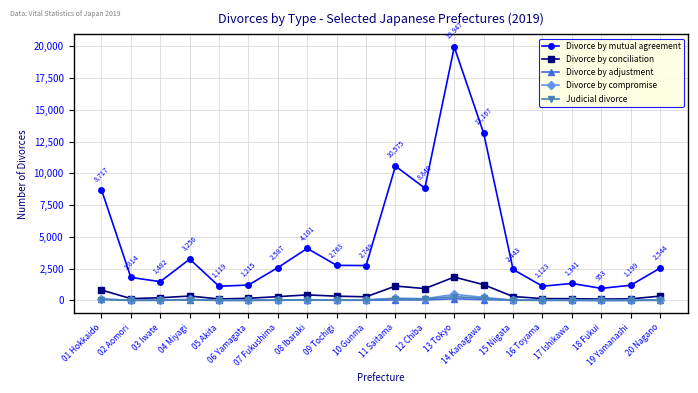

Which series has the largest total across all categories?

Divorce by mutual agreement